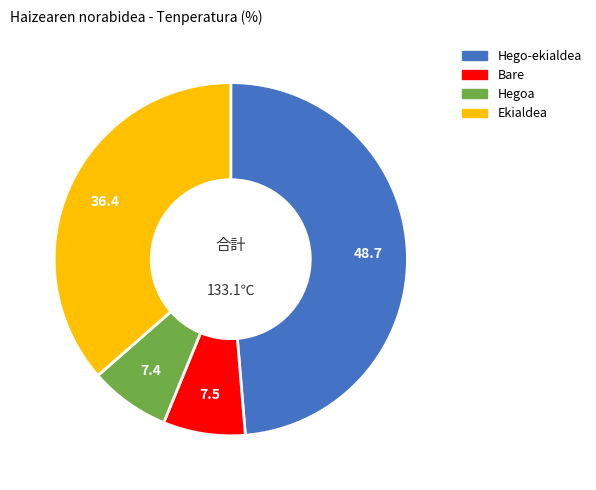

Does any single category account for the majority?

No